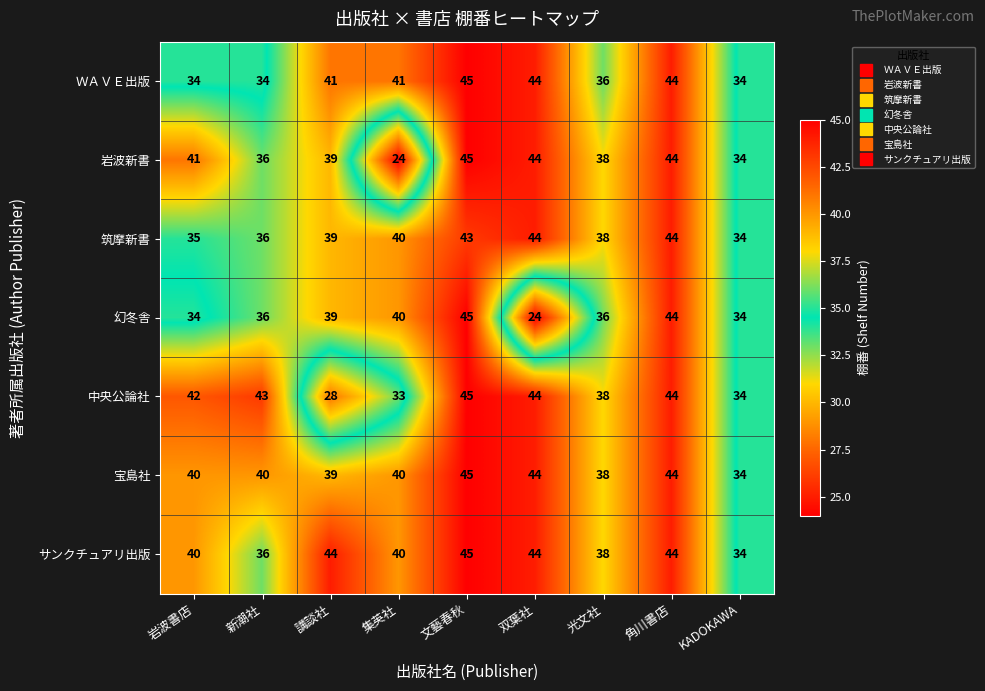

Between 集英社 and 角川書店, which series saw the biggest shift?

岩波新書